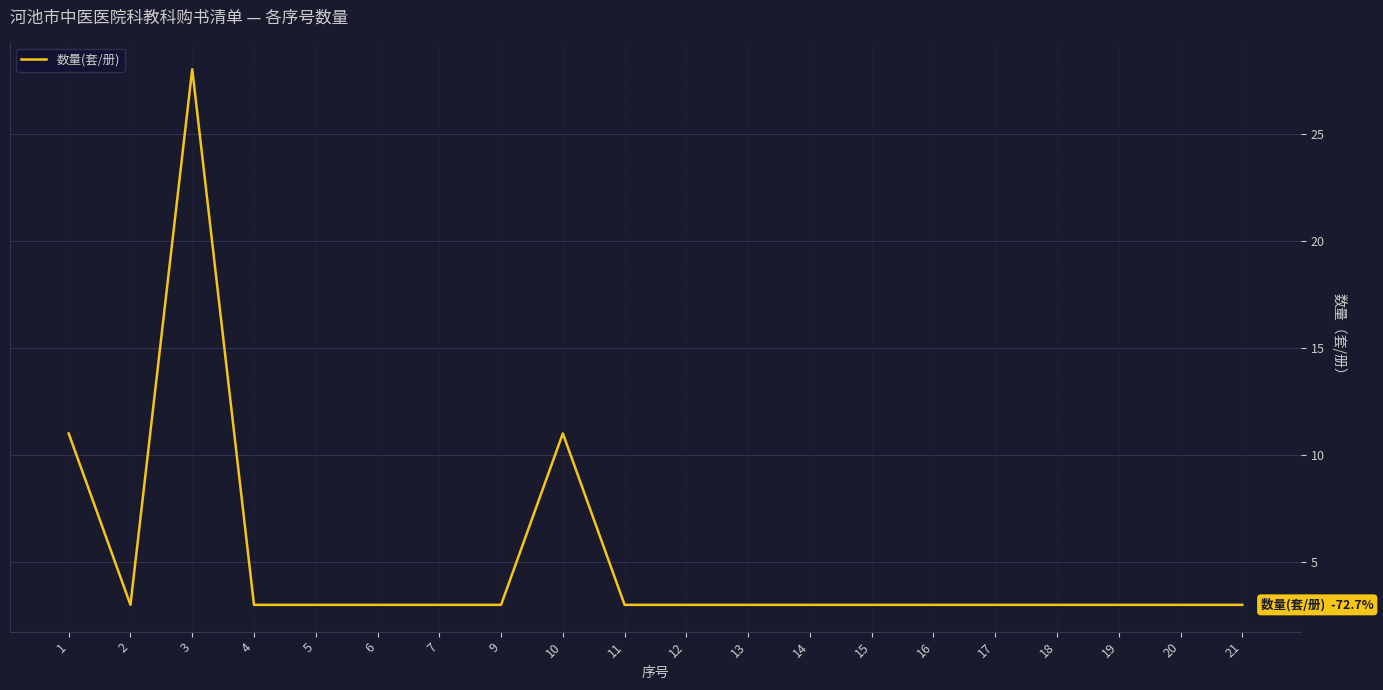

What is the greatest value displayed?

28